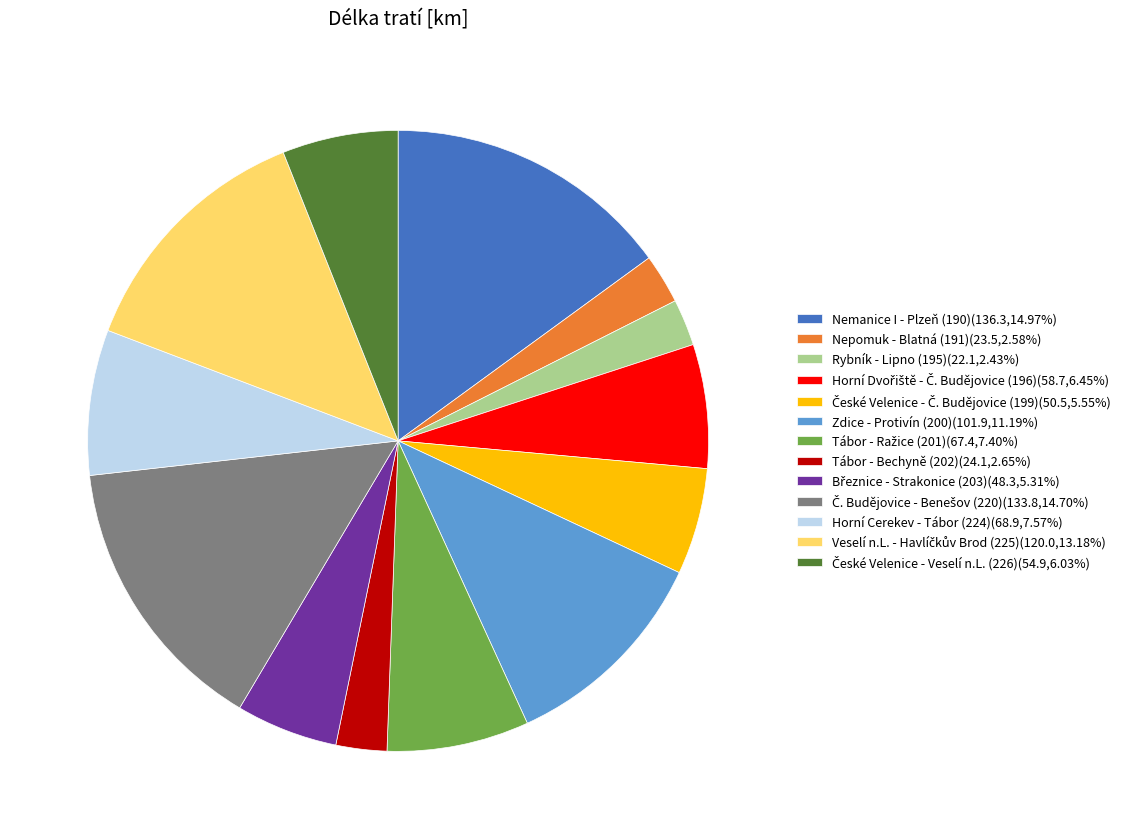

Is there a majority slice in this chart?

No